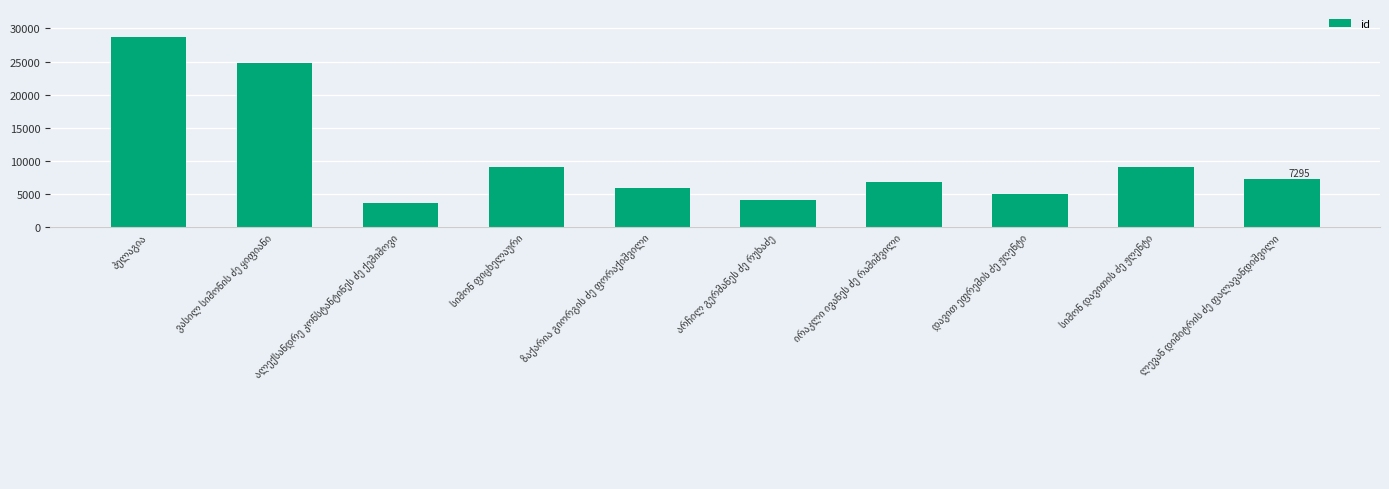

What is the smallest value displayed?

3703